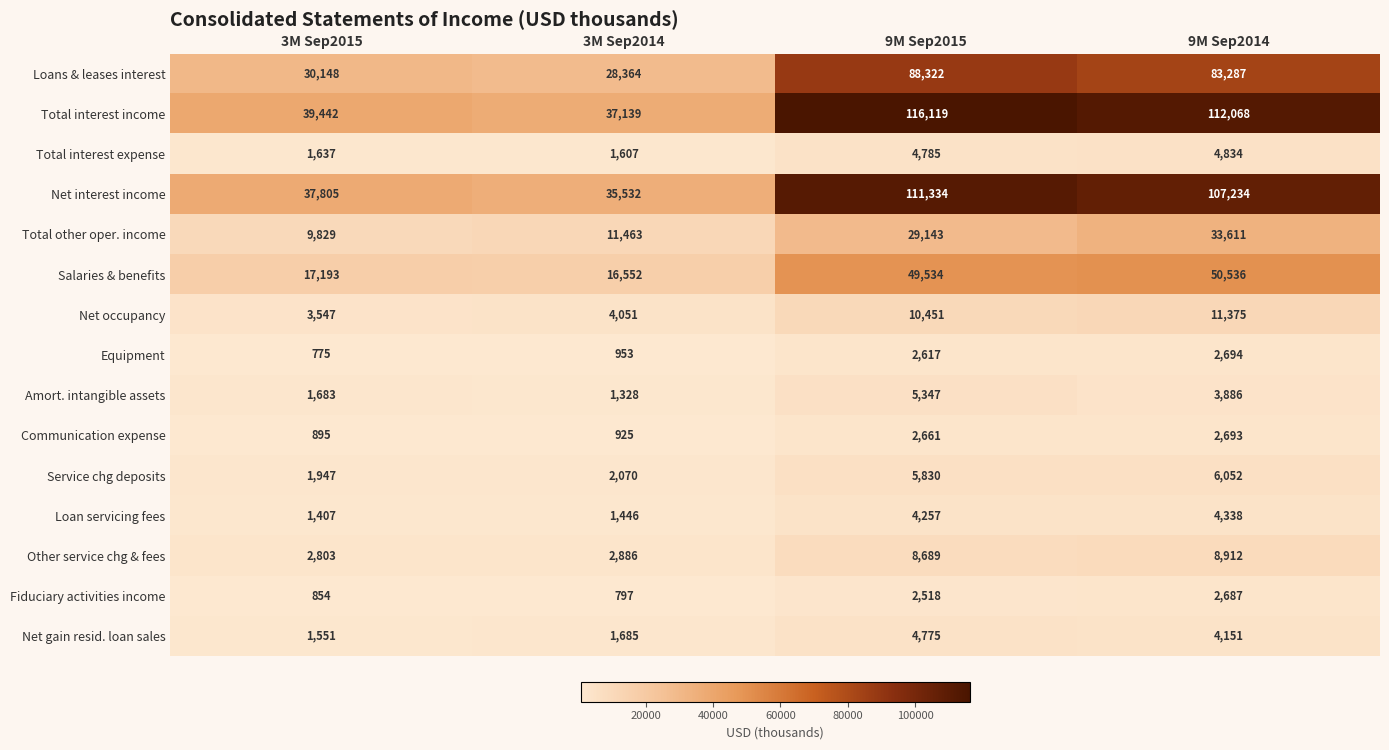

What is the sum of the Other service chg & fees values at 9M Sep2014 and 3M Sep2014?

11798